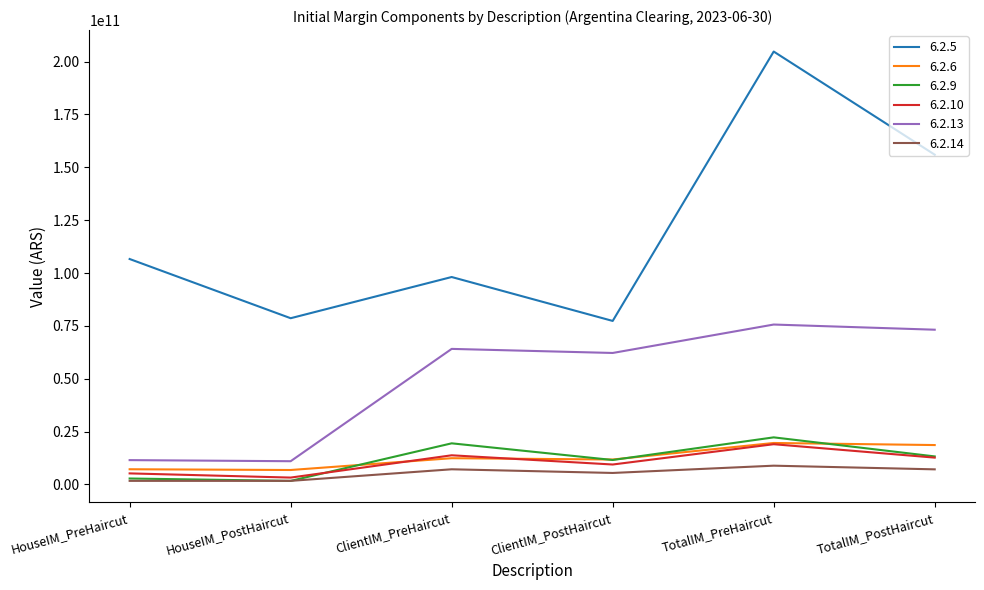

Which series has the largest total across all categories?

6.2.5